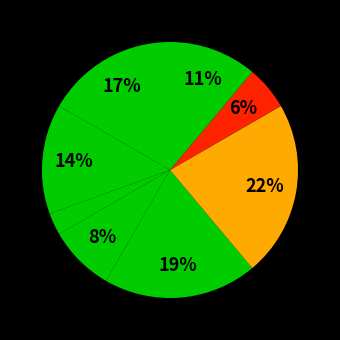

How many segments does this pie chart have?

8